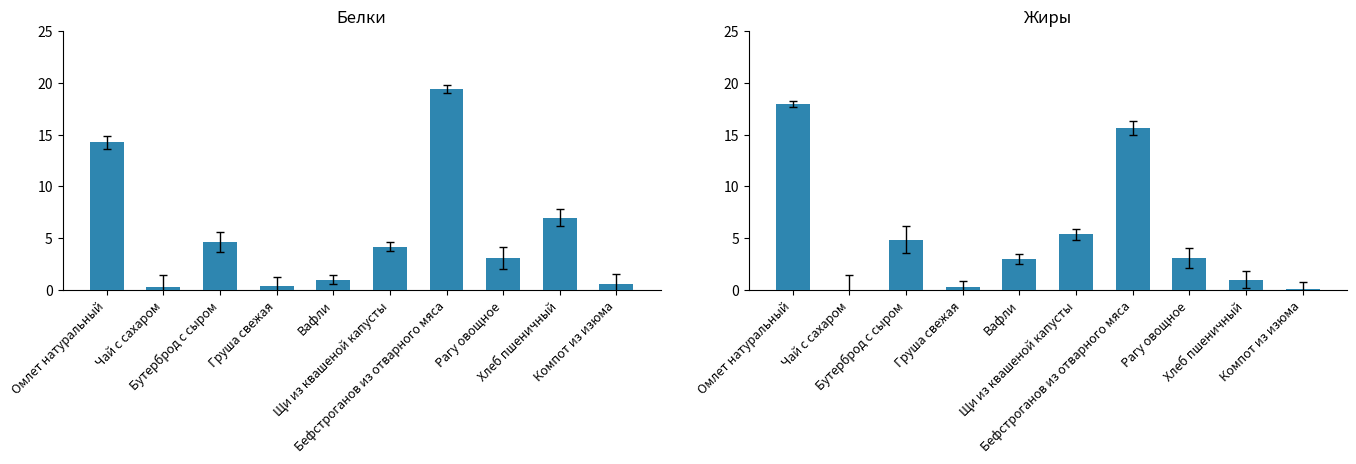

At how many categories does at least one series exceed 5?

4